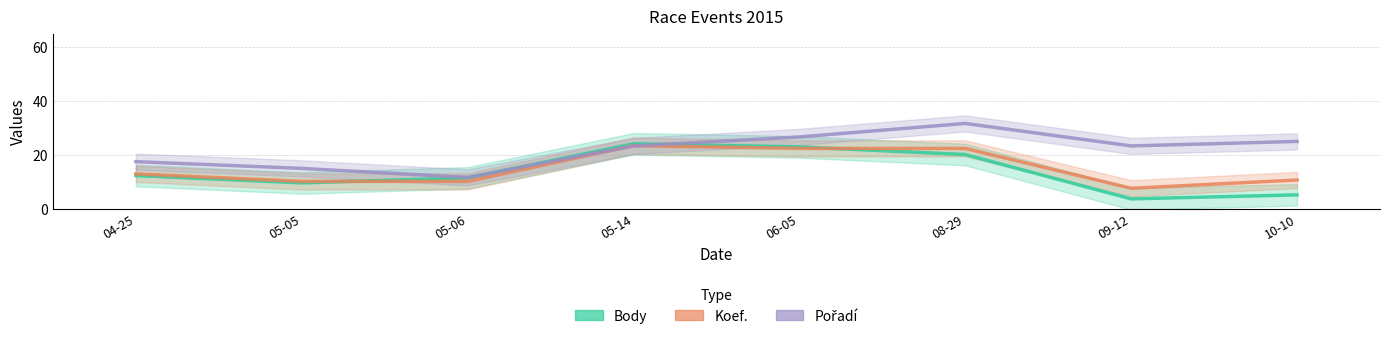

What are all the series names shown in the legend?

Body, Koef., Pořadí